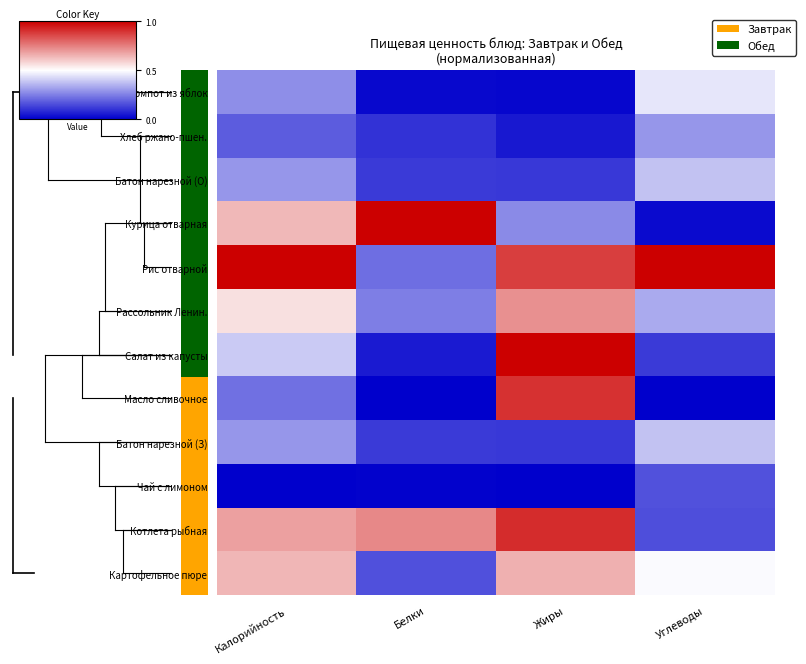

True or false: Компот из яблок has a value of 0.6 at Углеводы.

False